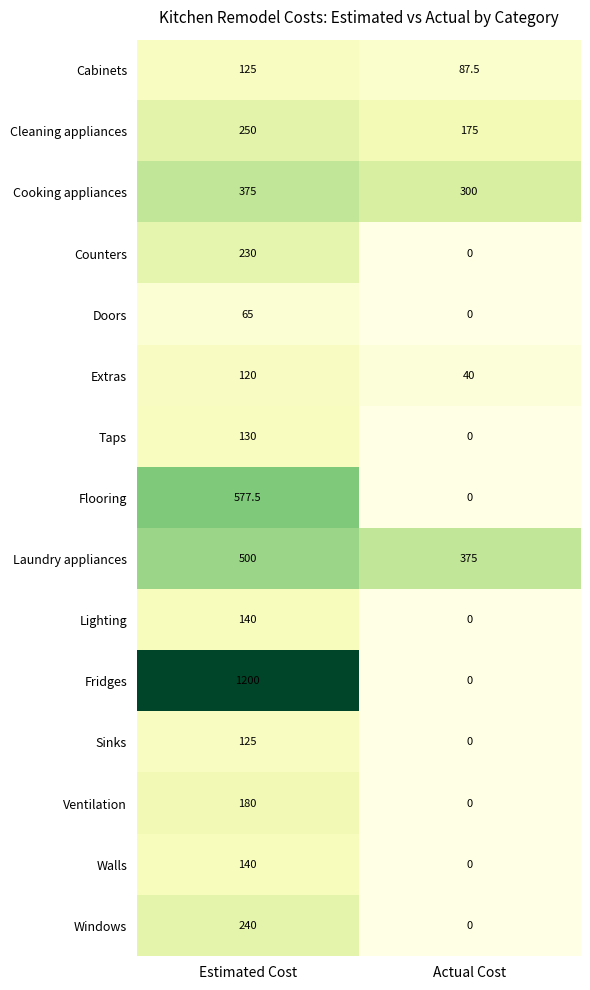

Reading right to left, list all the values displayed in this chart.

Cabinets: Actual Cost=87.5	Estimated Cost=125.0
Cleaning appliances: Actual Cost=175.0	Estimated Cost=250.0
Cooking appliances: Actual Cost=300.0	Estimated Cost=375.0
Counters: Actual Cost=0.0	Estimated Cost=230.0
Doors: Actual Cost=0.0	Estimated Cost=65.0
Extras: Actual Cost=40.0	Estimated Cost=120.0
Taps: Actual Cost=0.0	Estimated Cost=130.0
Flooring: Actual Cost=0.0	Estimated Cost=577.5
Laundry appliances: Actual Cost=375.0	Estimated Cost=500.0
Lighting: Actual Cost=0.0	Estimated Cost=140.0
Fridges: Actual Cost=0.0	Estimated Cost=1200.0
Sinks: Actual Cost=0.0	Estimated Cost=125.0
Ventilation: Actual Cost=0.0	Estimated Cost=180.0
Walls: Actual Cost=0.0	Estimated Cost=140.0
Windows: Actual Cost=0.0	Estimated Cost=240.0